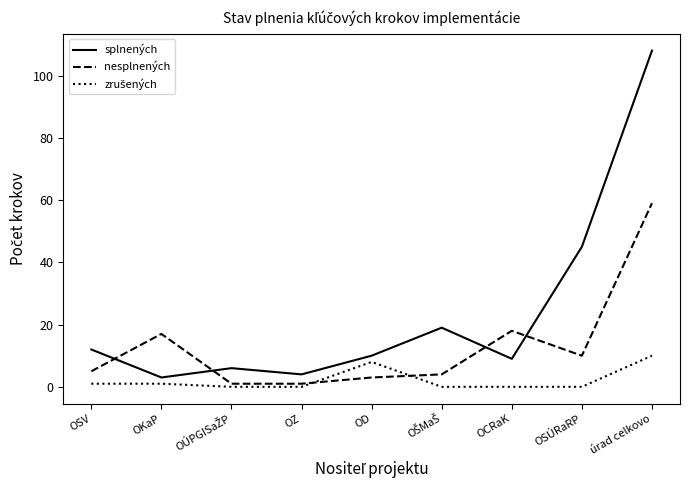

What is the maximum value shown in the chart?

108